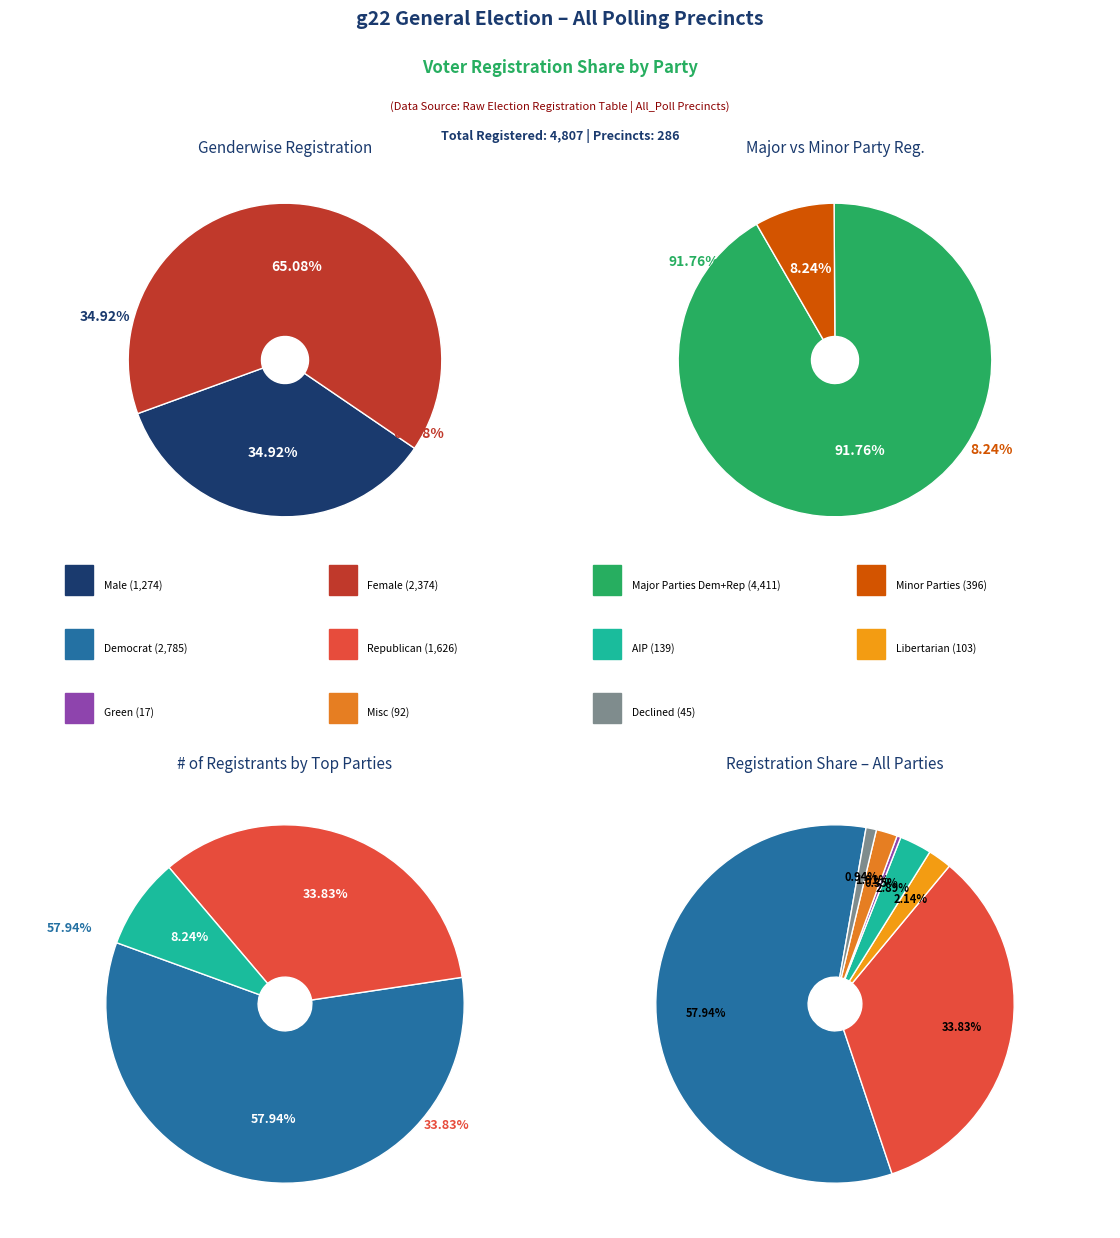

Which slice is the largest?

dem